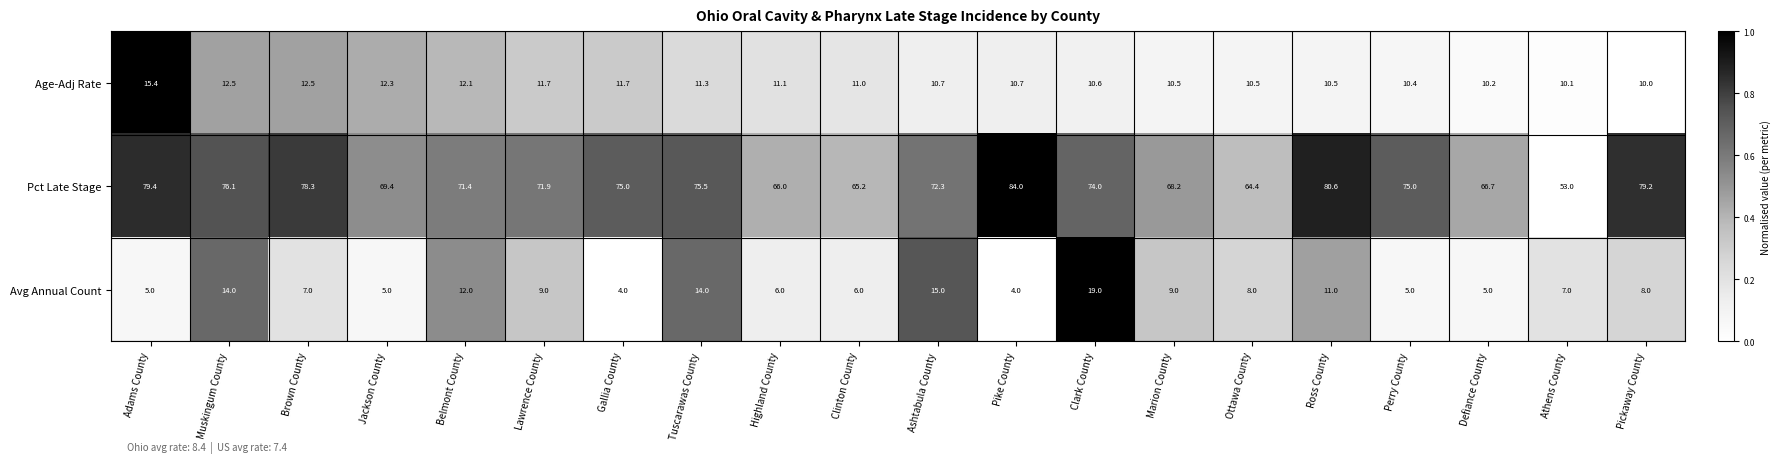

List the series in order of their peak value, lowest first.

Age-Adj Rate, Avg Annual Count, Pct Late Stage